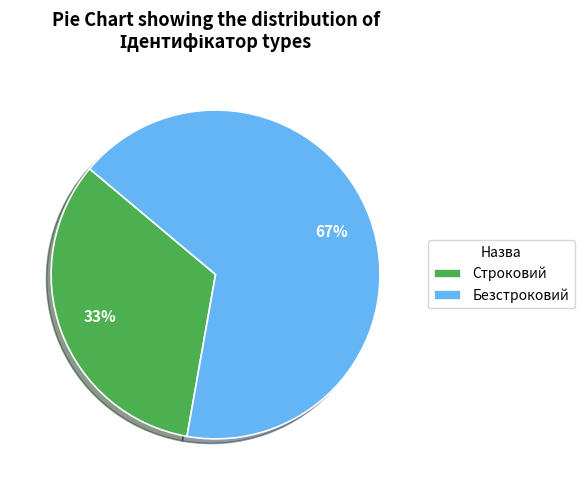

Rank the categories by value from highest to lowest.

Безстроковий, Строковий